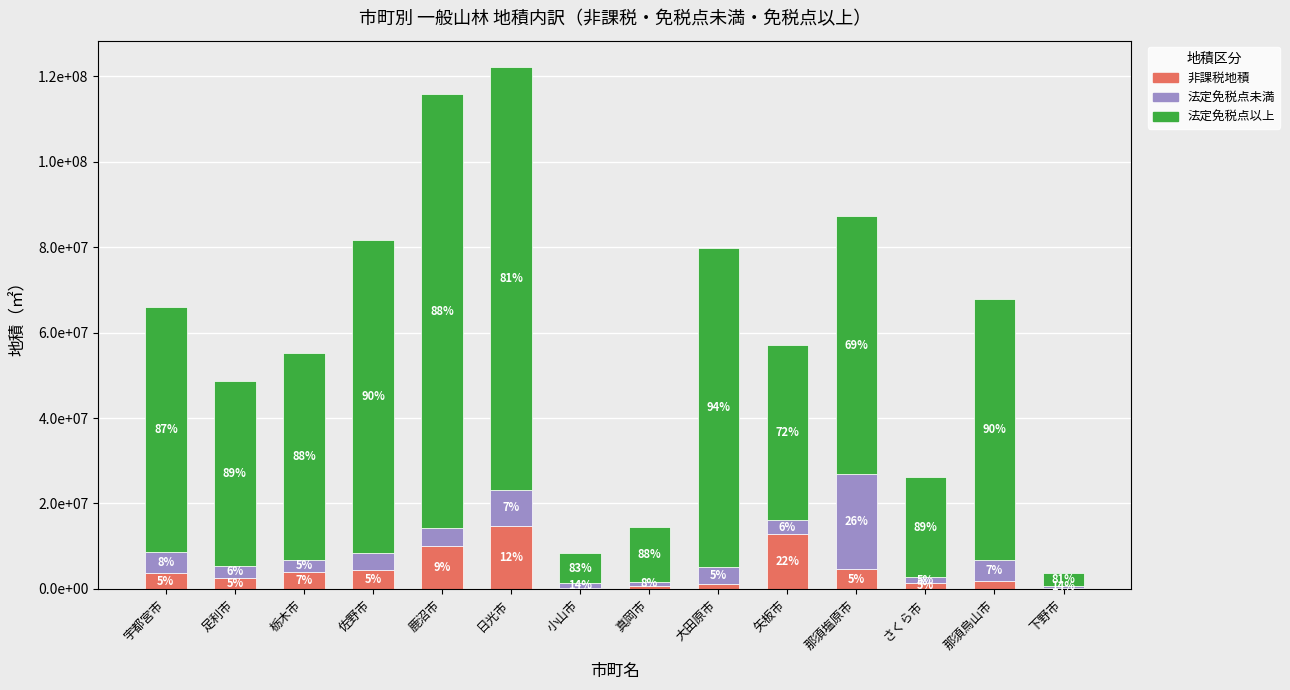

What is the total value across all series at 佐野市?

81747967